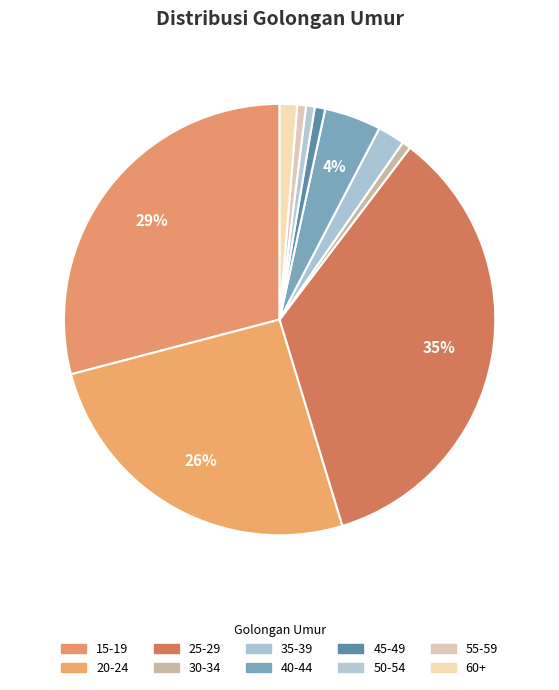

Count the number of slices in the pie.

10